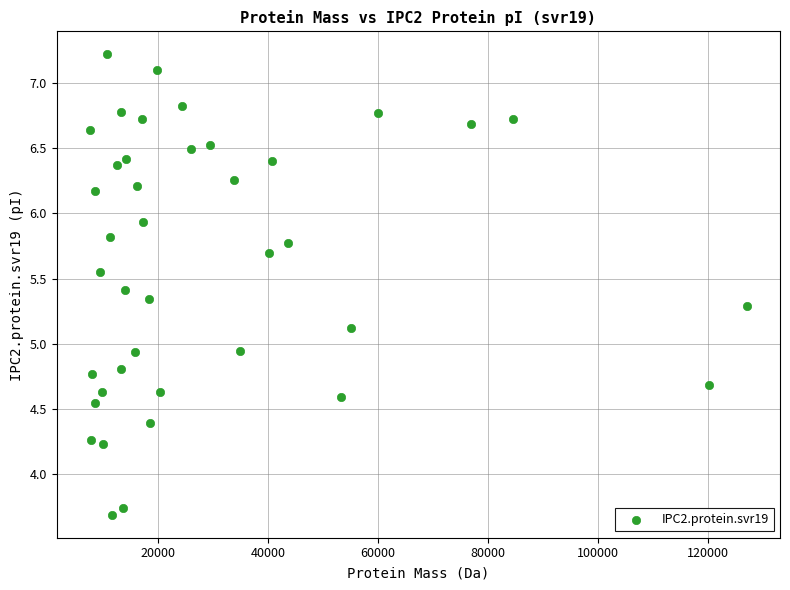

What is the range of Y values (max minus min)?

3.5